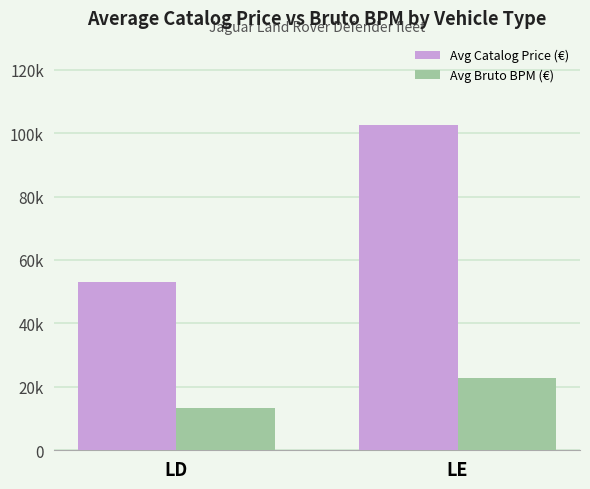

At which label does Avg Bruto BPM (€) first exceed 22876?

LE